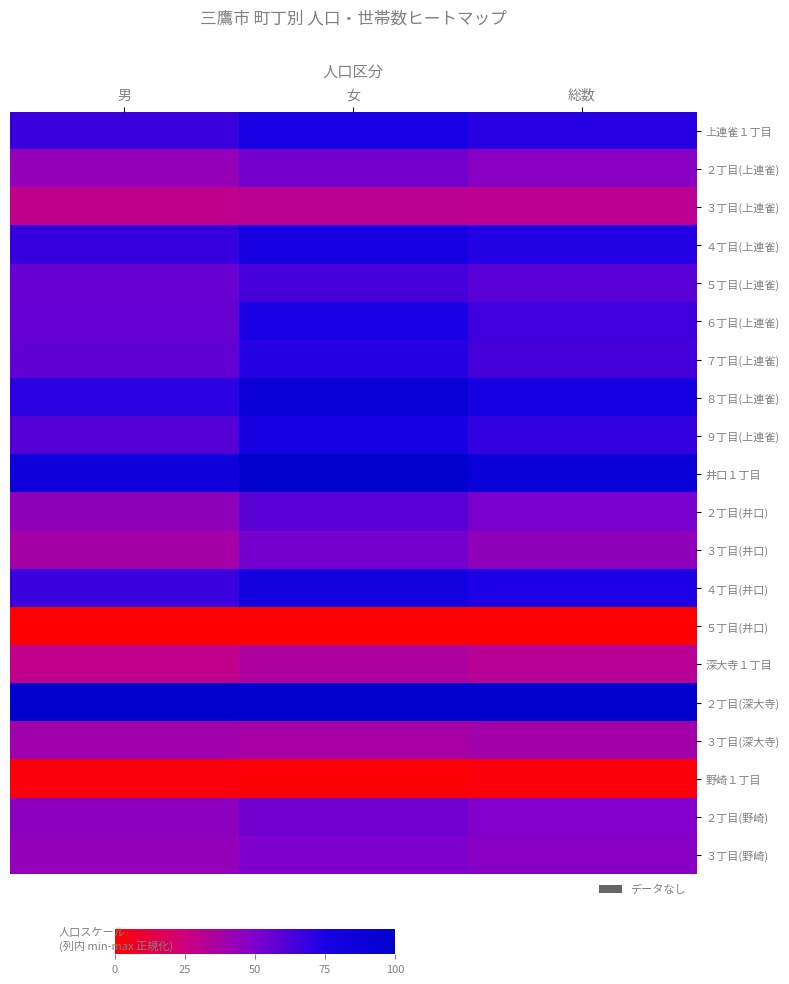

Between 男 and 女, which is larger?

女